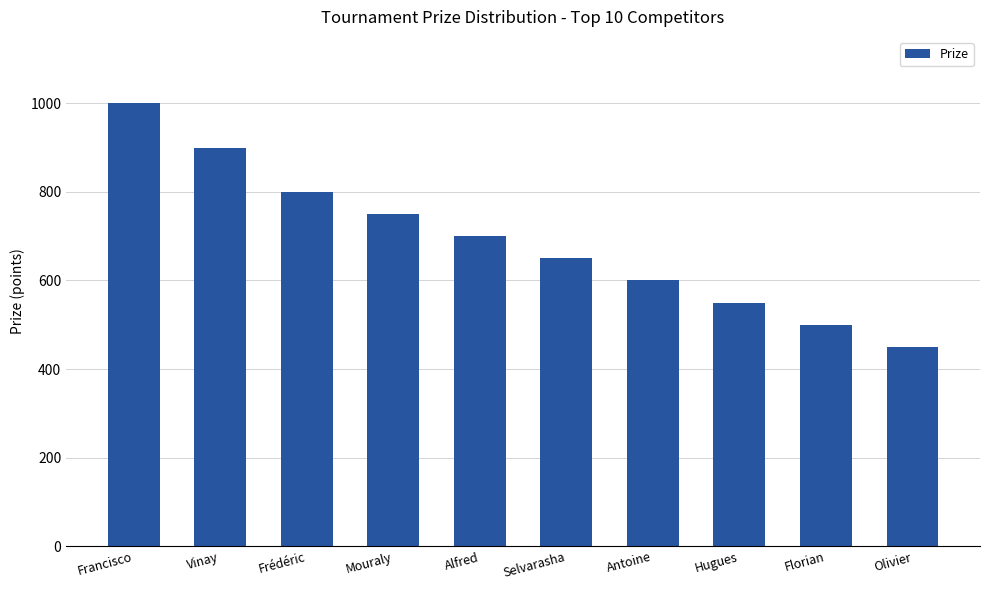

How many values are below 700?

5